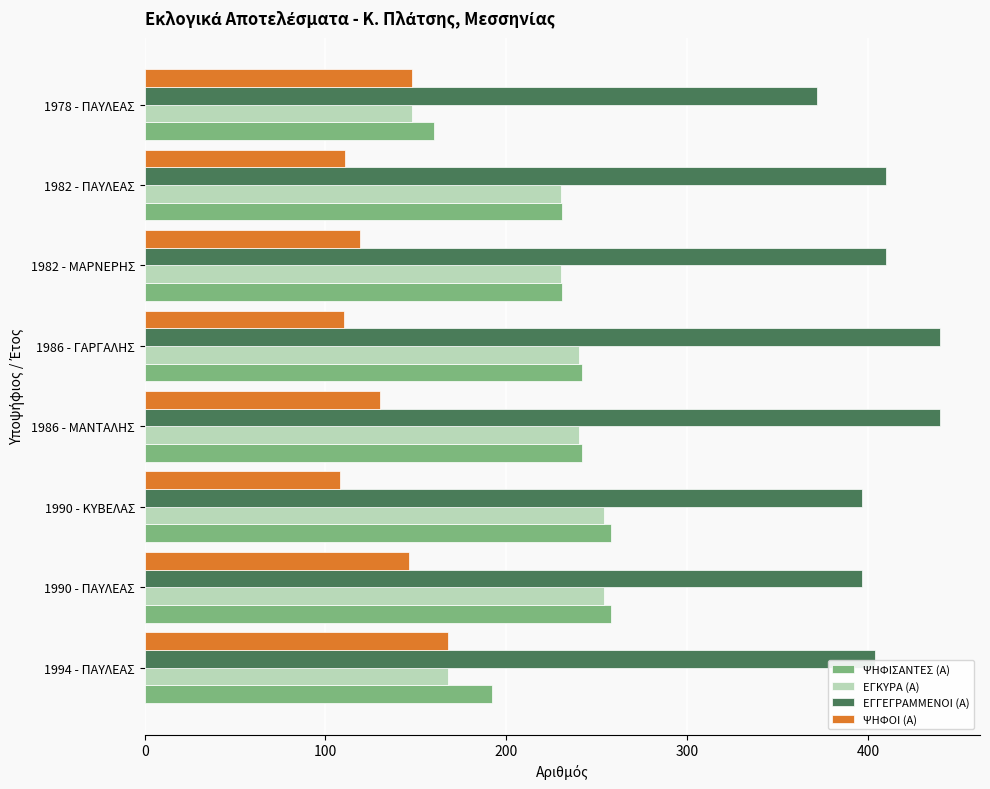

Is it true that ΕΓΓΕΓΡΑΜΜΕΝΟΙ (Α) equals 440 at 1986 - ΜΑΝΤΑΛΗΣ?

True